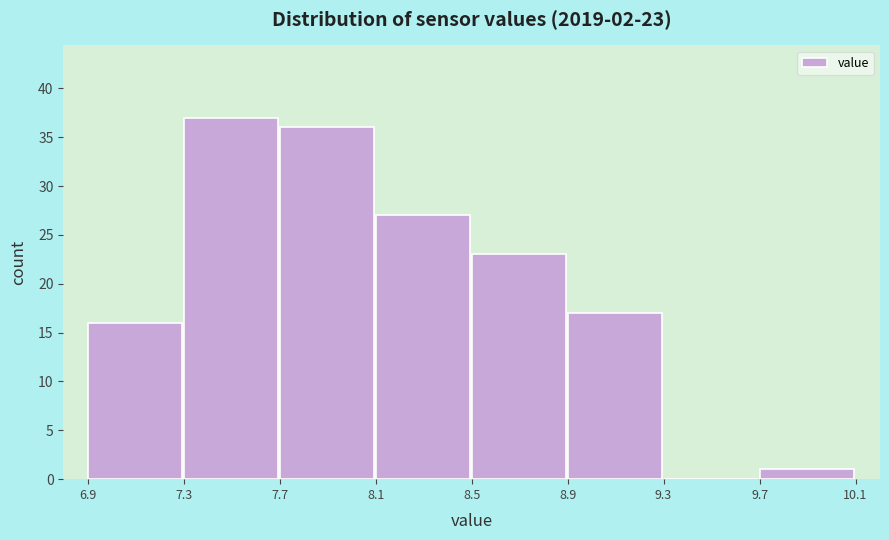

Which range on the x-axis has the tallest bar?

7.3 to 7.7